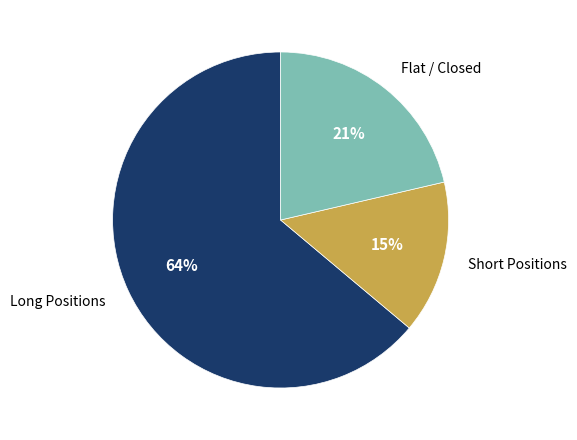

Is there a majority slice in this chart?

Yes